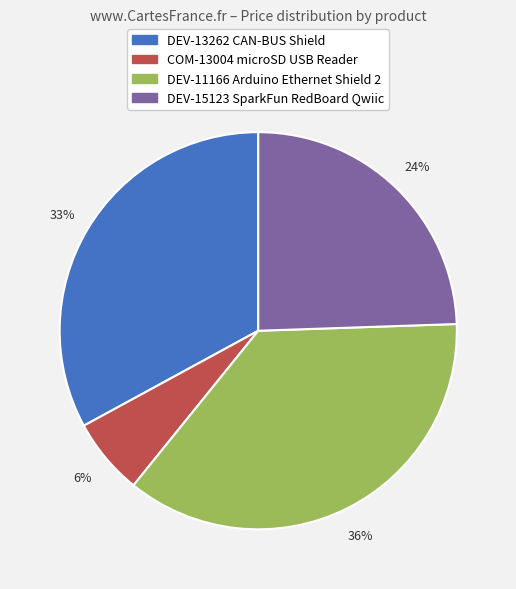

What percentage is the DEV-13262 CAN-BUS Shield slice, to the nearest percent?

33%